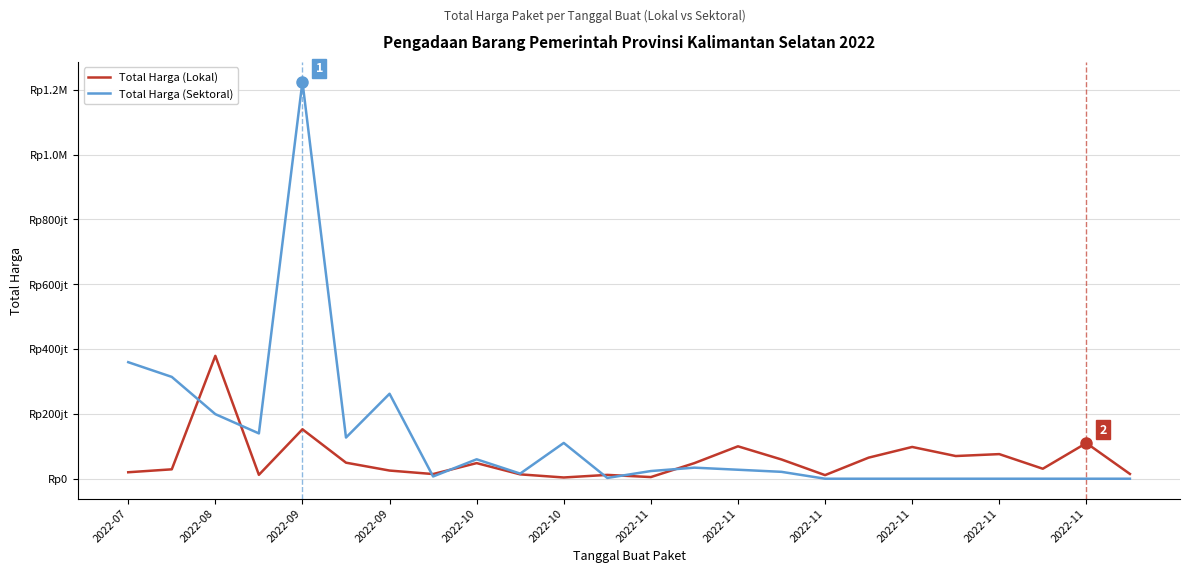

What is the difference between the maximum and minimum values in the Total Harga (Lokal) series?

375250000